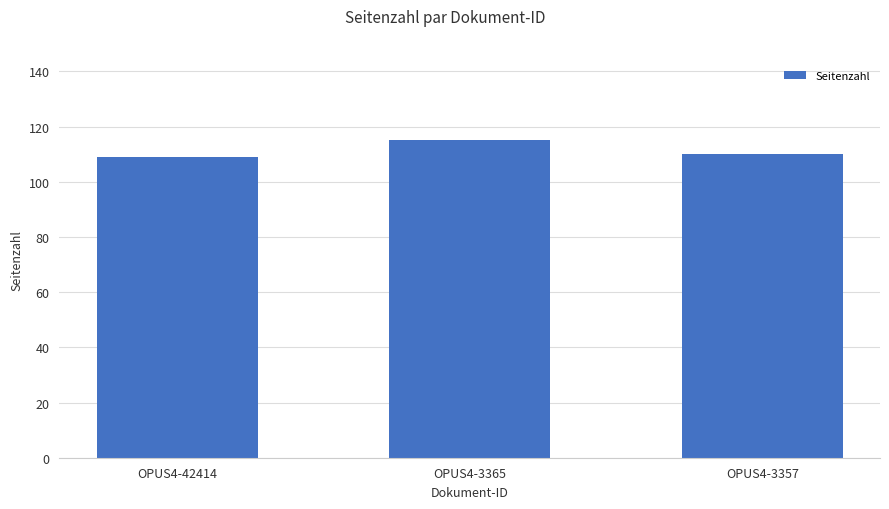

What is the ratio of the value at OPUS4-42414 to the value at OPUS4-3365?

0.9